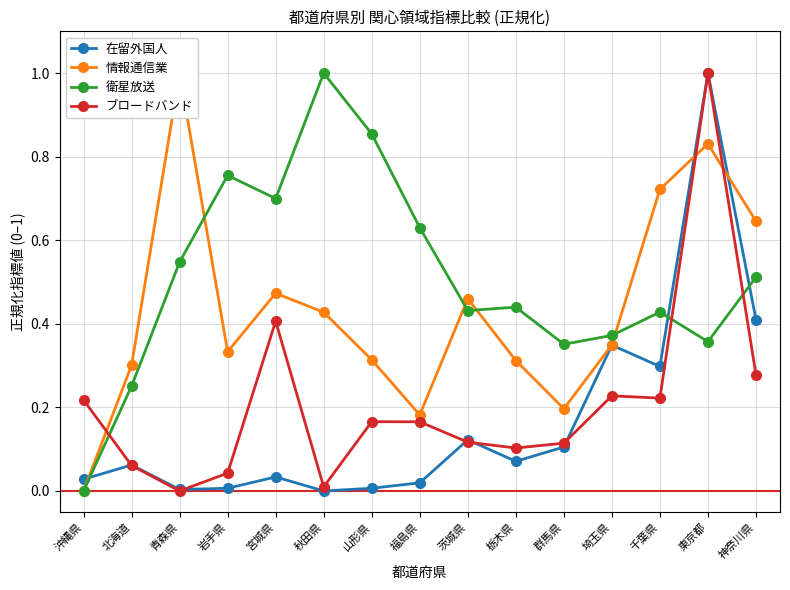

True or false: 情報通信業 has a value of 0.3 at 茨城県.

False